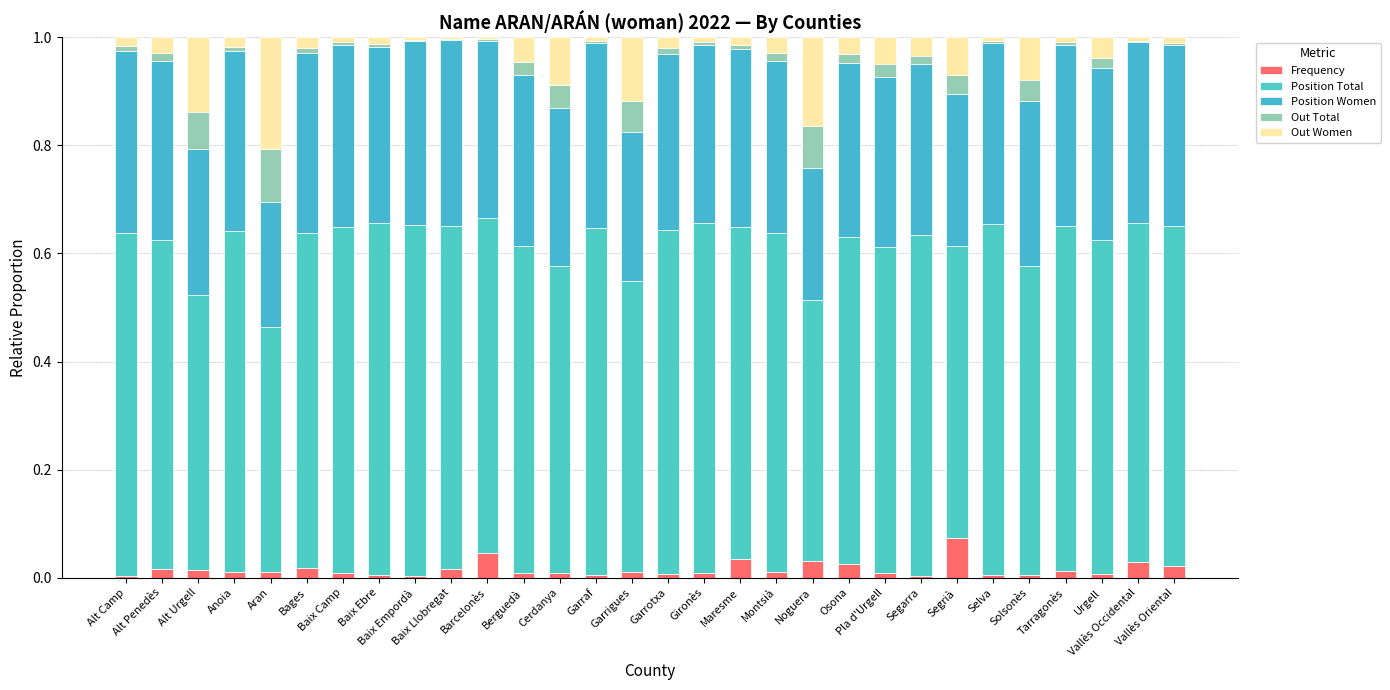

What is the sum of all Out Women values?

1.3